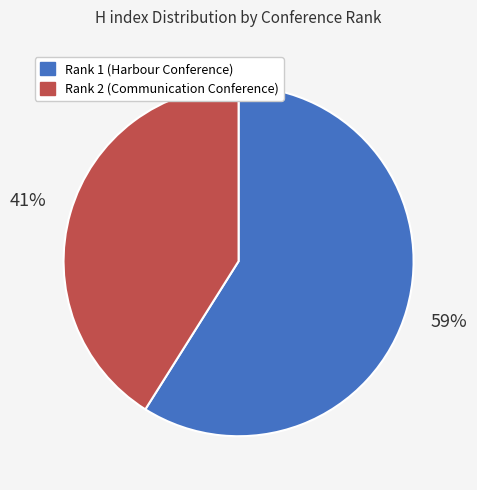

Rank the categories by value from highest to lowest.

Rank 1 (Harbour Conference), Rank 2 (Communication Conference)